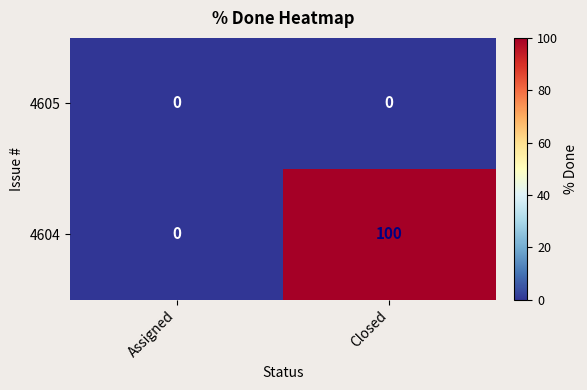

Between Assigned and Closed, which series saw the biggest shift?

4604